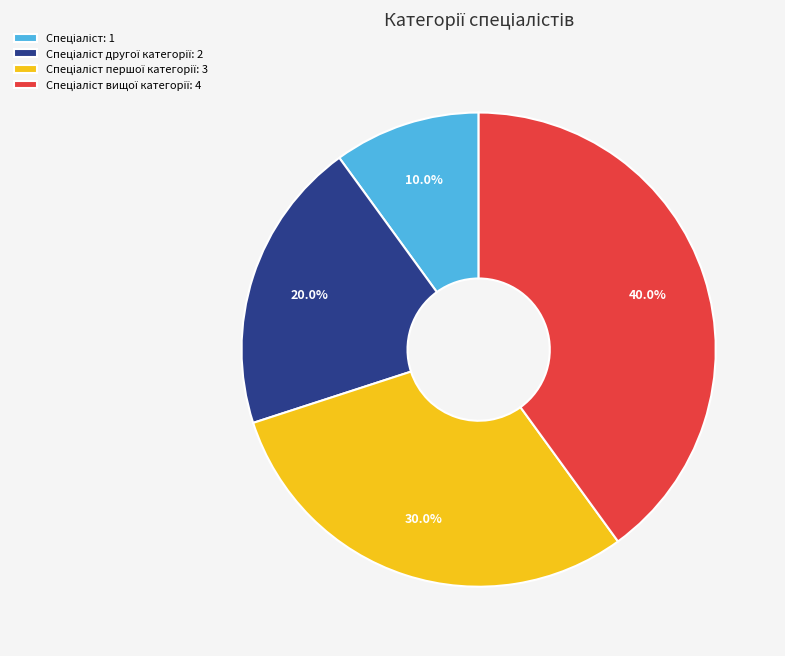

Is there any slice that represents more than half of the pie?

No